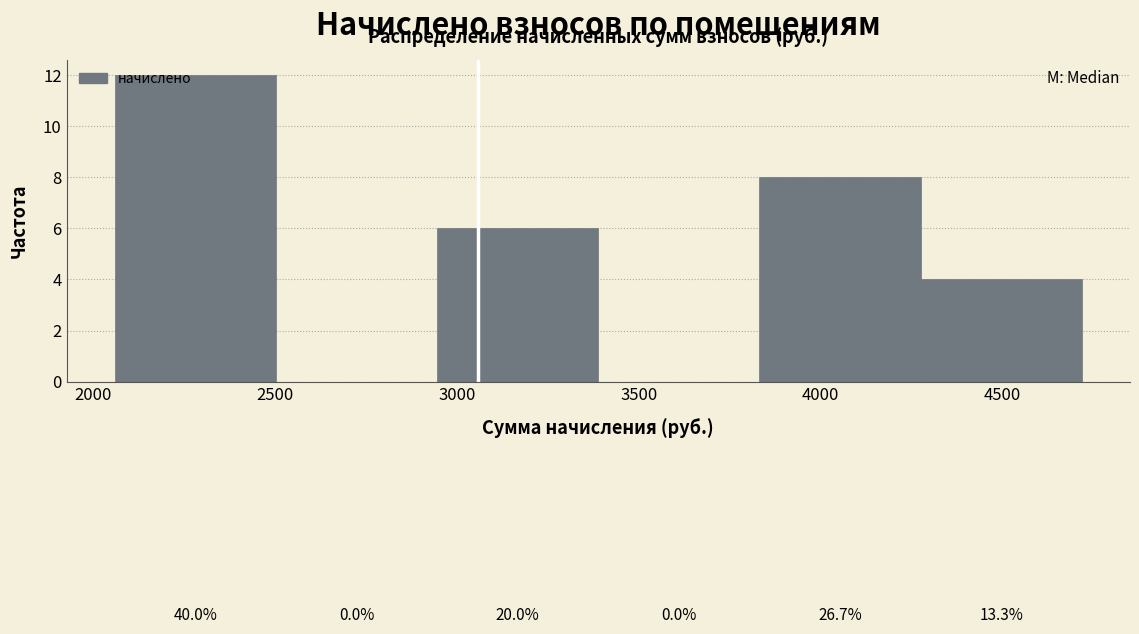

Over which range of the x-axis is the bar tallest?

2050 to 2500